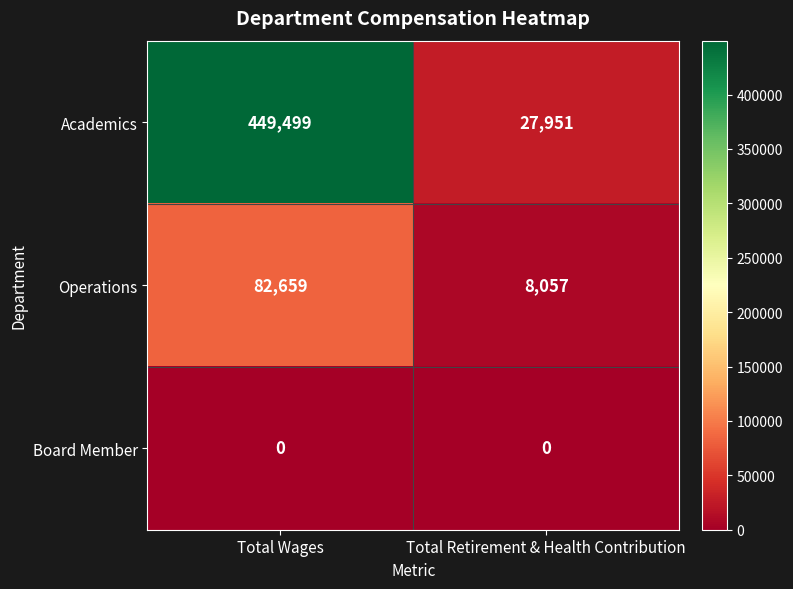

Is it true that Academics equals 630625 at Total Wages?

False